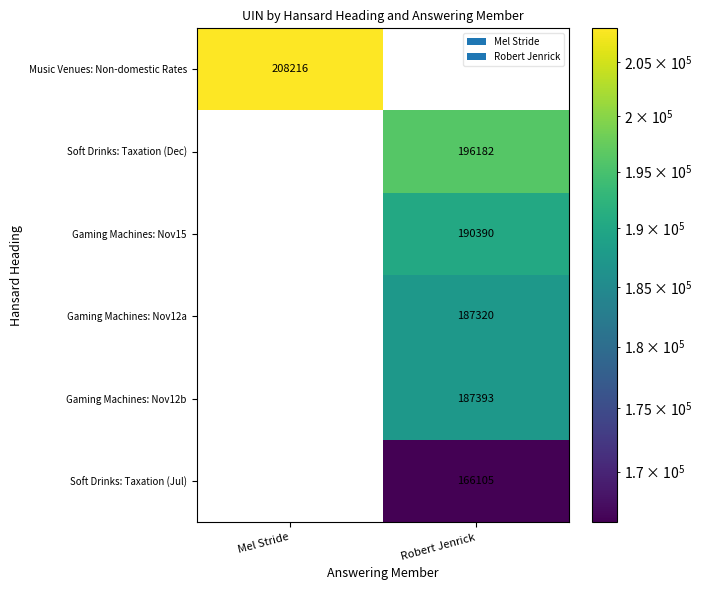

List the series in order of their peak value, lowest first.

Soft Drinks: Taxation (Jul), Gaming Machines: Nov12a, Gaming Machines: Nov12b, Gaming Machines: Nov15, Soft Drinks: Taxation (Dec), Music Venues: Non-domestic Rates